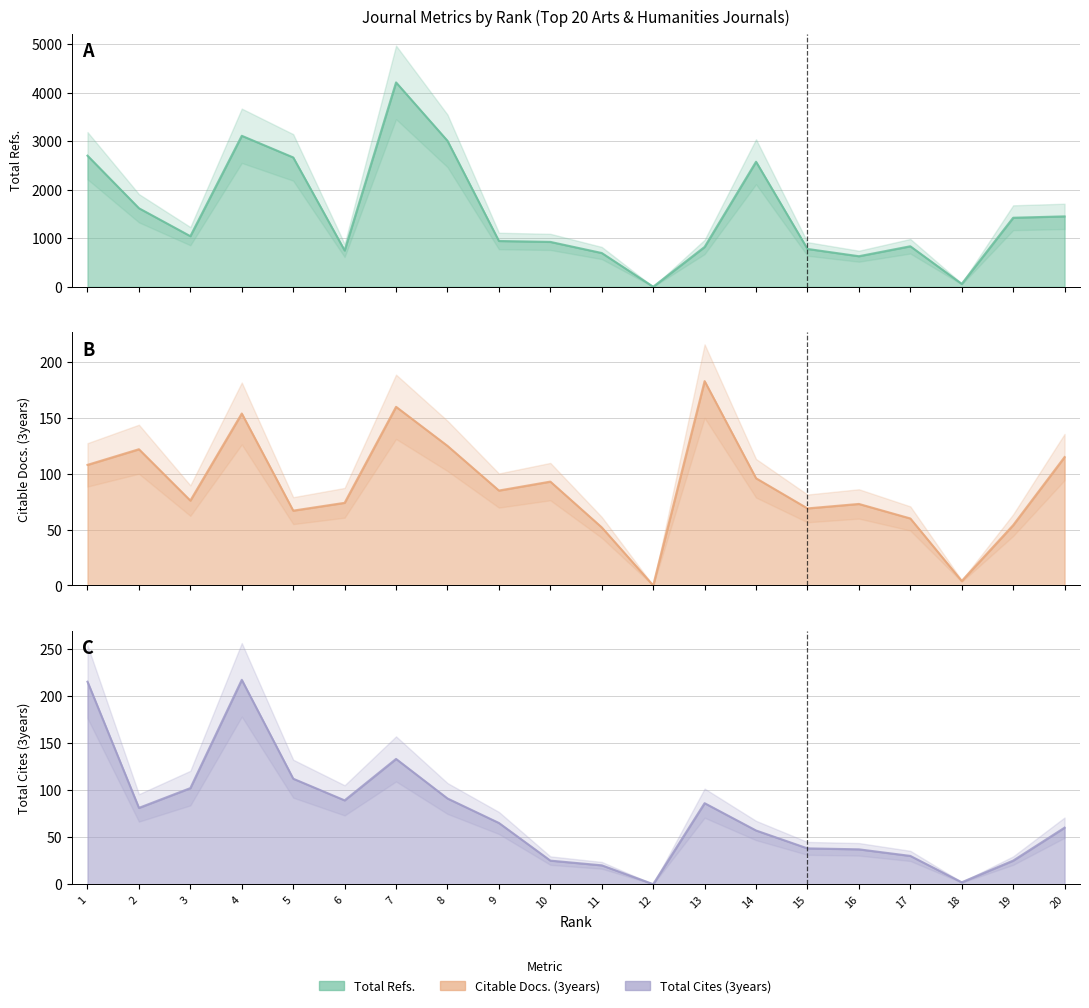

What is the maximum value for Total Refs.?

4211